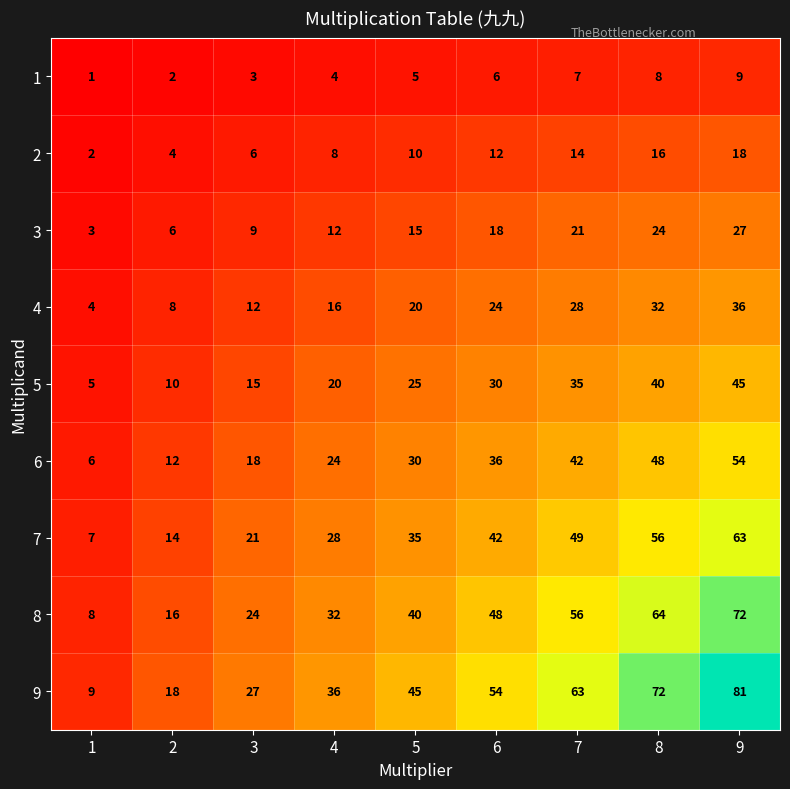

What is the highest value of the 1 series?

9